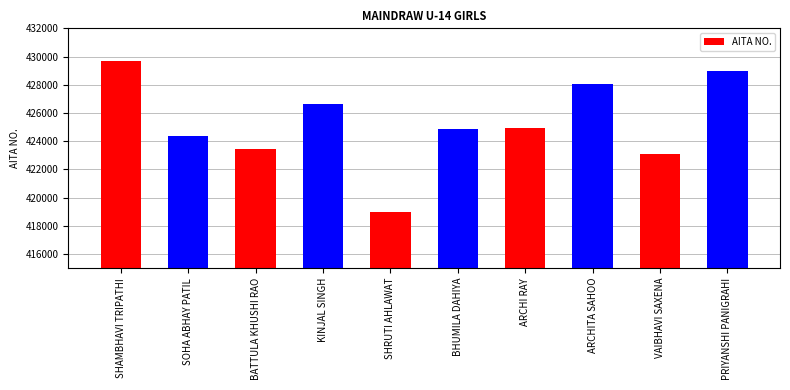

Reading left to right, transcribe all the data shown in this chart.

SHAMBHAVI TRIPATHI=429682	SOHA ABHAY PATIL=424332	BATTULA KHUSHI RAO=423432	KINJAL SINGH=426639	SHRUTI AHLAWAT=418964	BHUMILA DAHIYA=424847	ARCHI RAY=424904	ARCHITA SAHOO=428020	VAIBHAVI SAXENA=423055	PRIYANSHI PANIGRAHI=428955